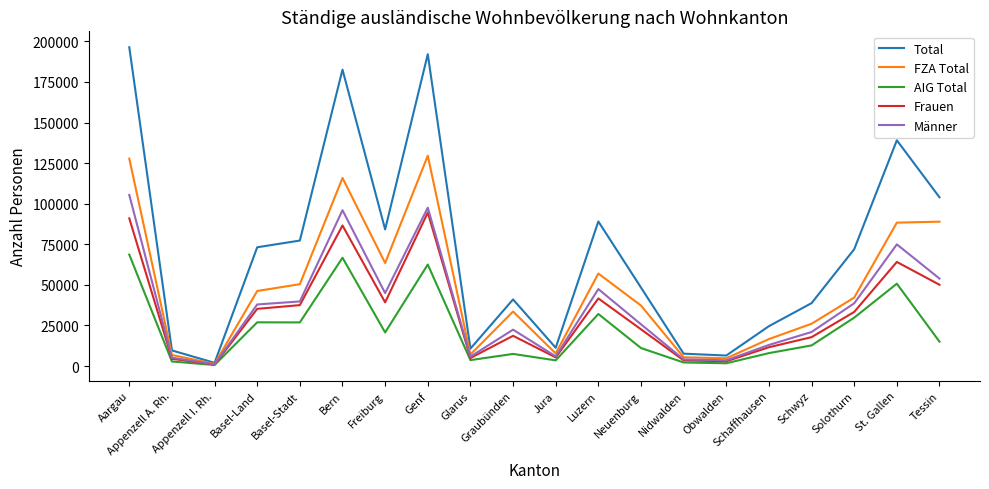

List the series in order of their peak value, highest first.

Total, FZA Total, Männer, Frauen, AIG Total